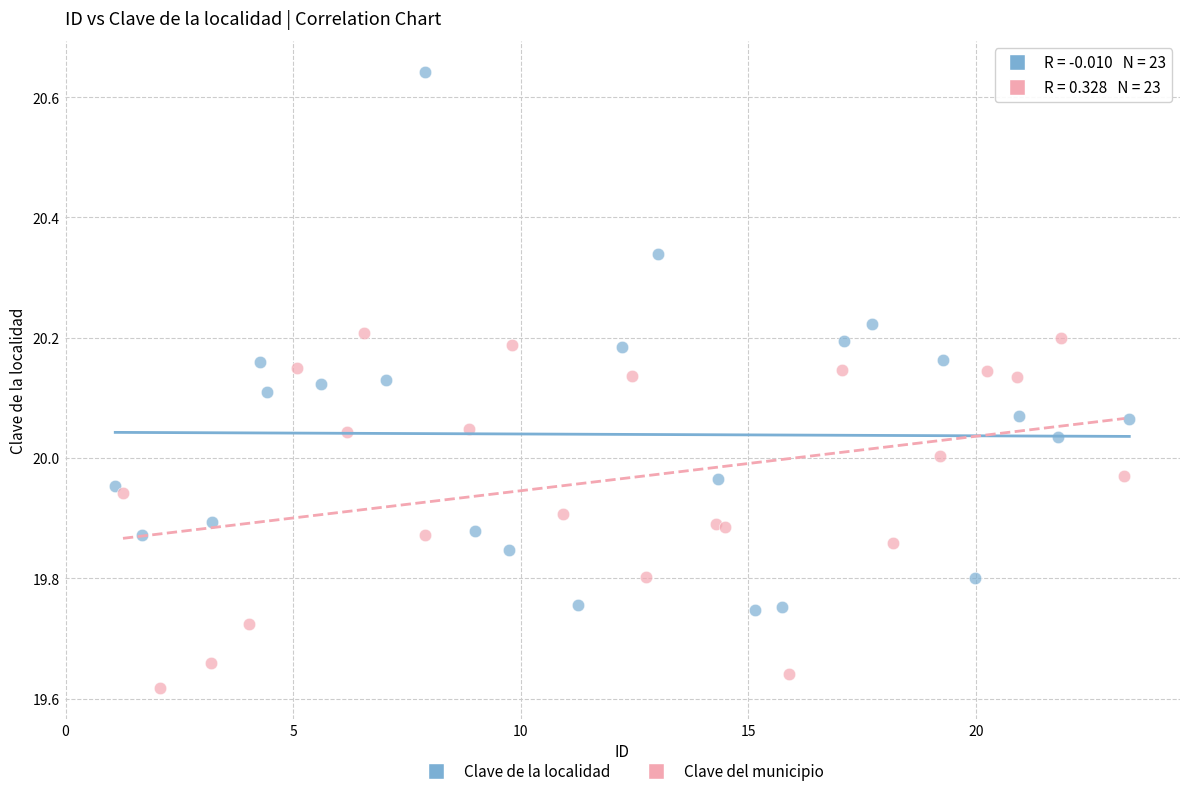

Which series reaches the minimum Y coordinate?

Clave del municipio